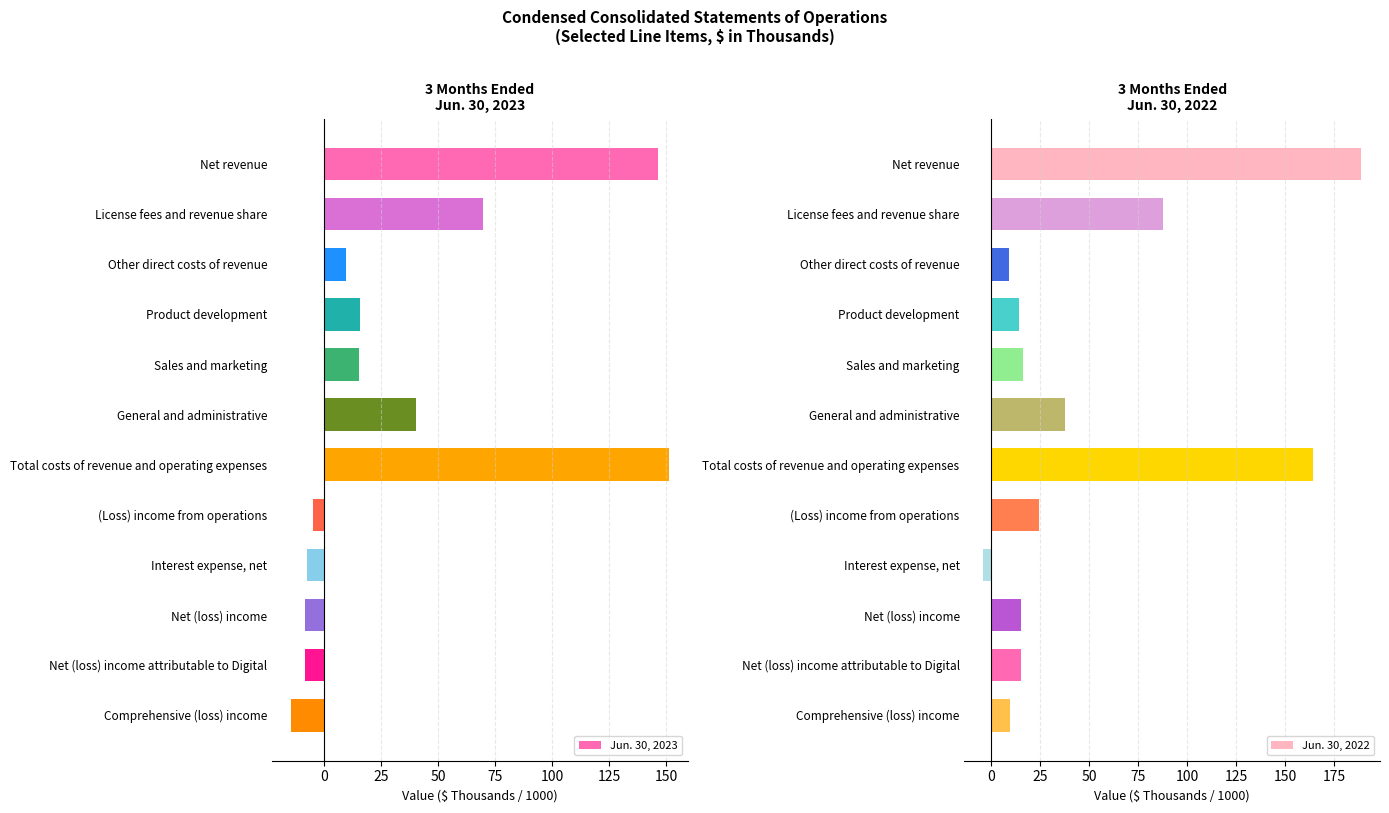

Rank the series by their maximum value, from lowest to highest.

Jun. 30, 2023, Jun. 30, 2022